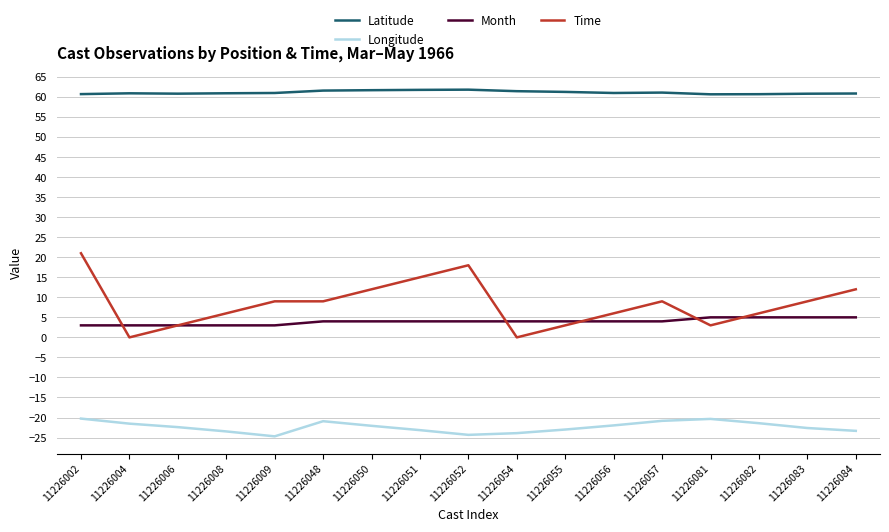

After their last crossing, which series has the higher values: Month or Time?

Time